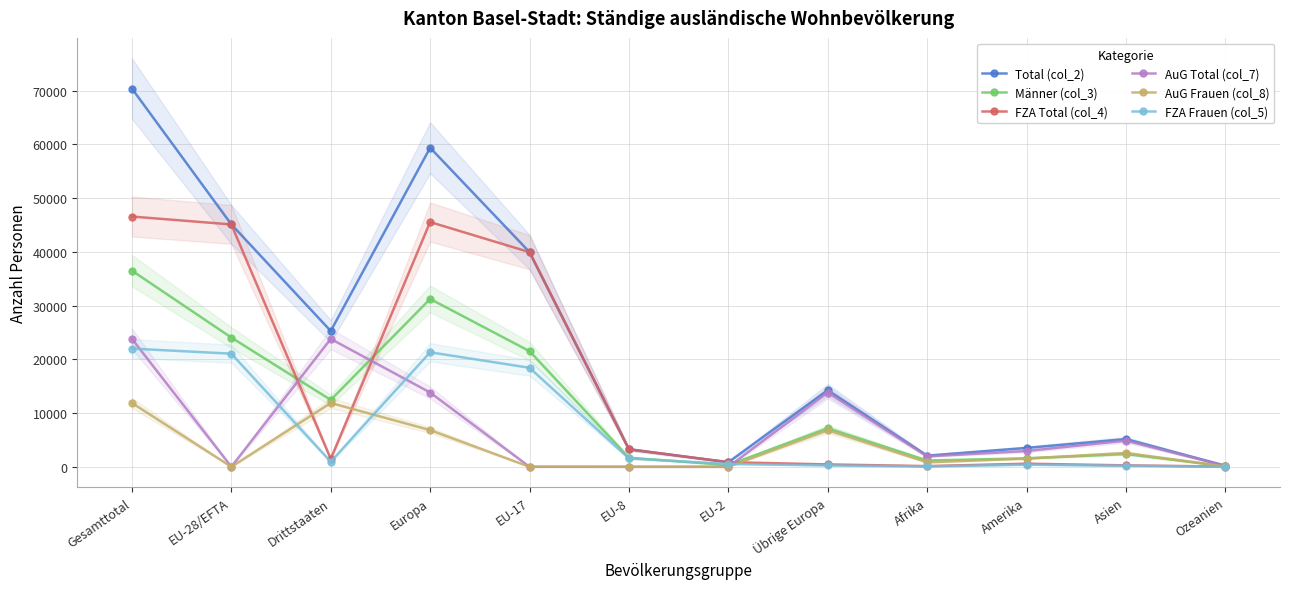

Between which two adjacent categories do Männer (col_3) and AuG Frauen (col_8) first intersect?

Amerika and Asien